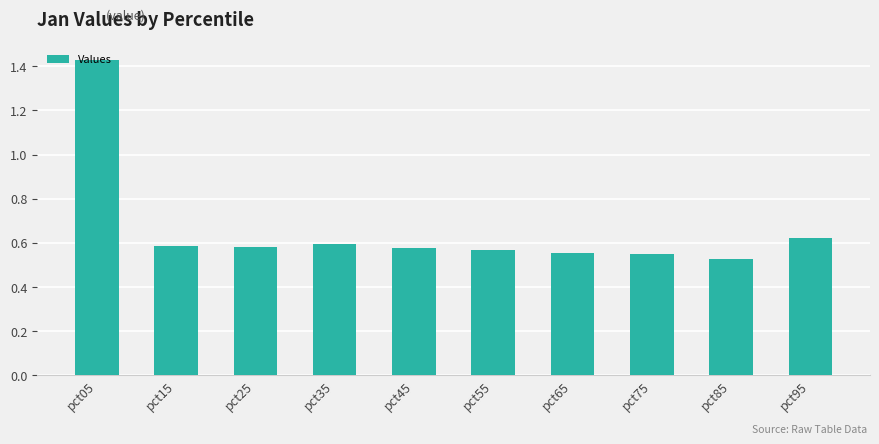

Count the values in the range 0 to 1.

9